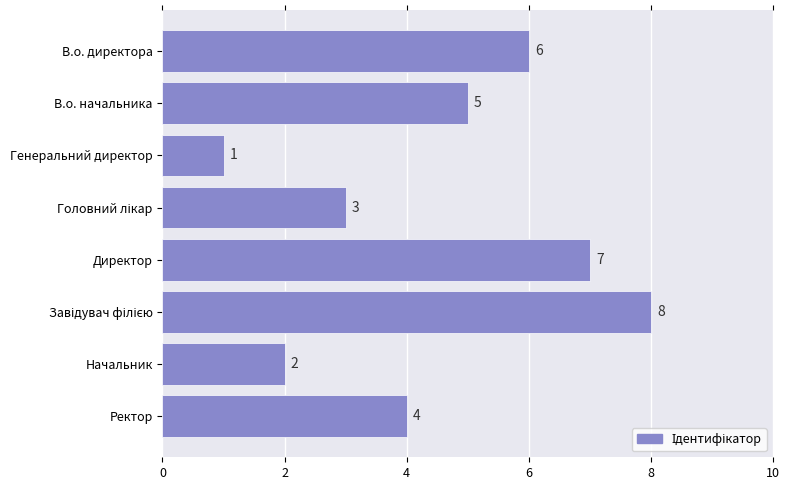

What is the label of the 8th bar from the bottom?

В.о. директора